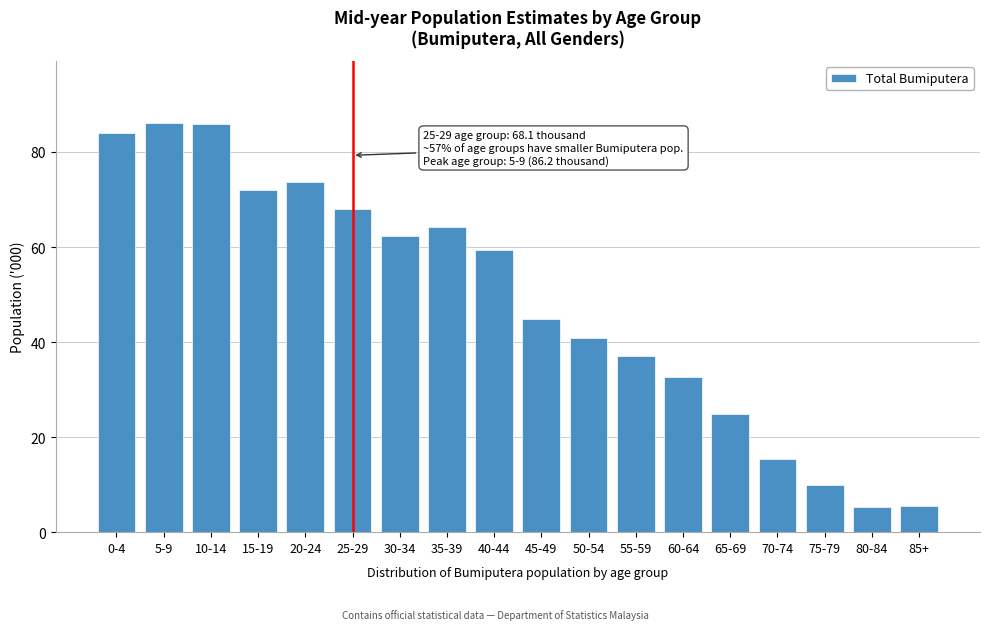

What is the sum of the values at 10-14 and 25-29?

154.0